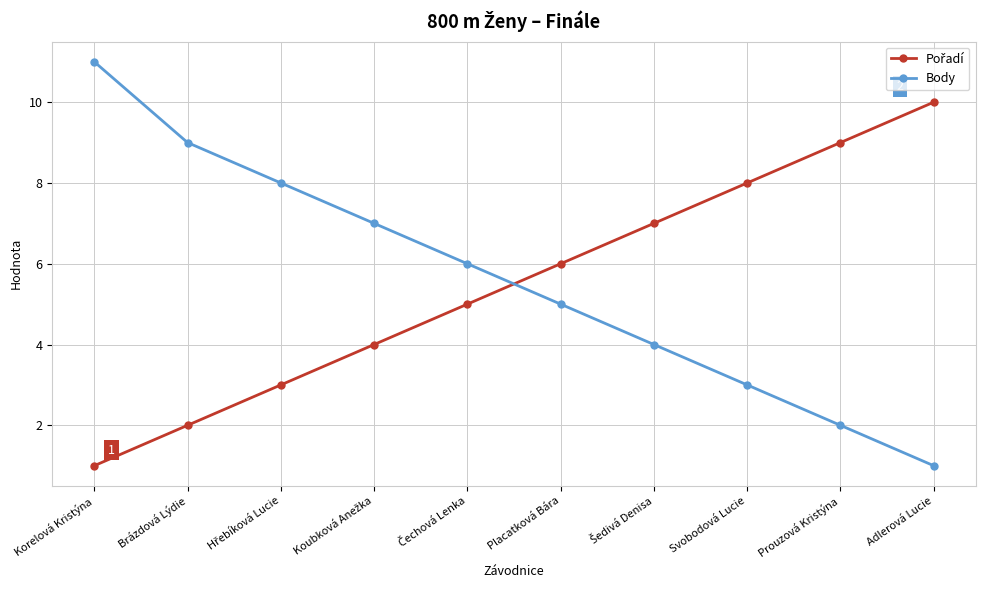

Which series has the widest spread of values?

Body